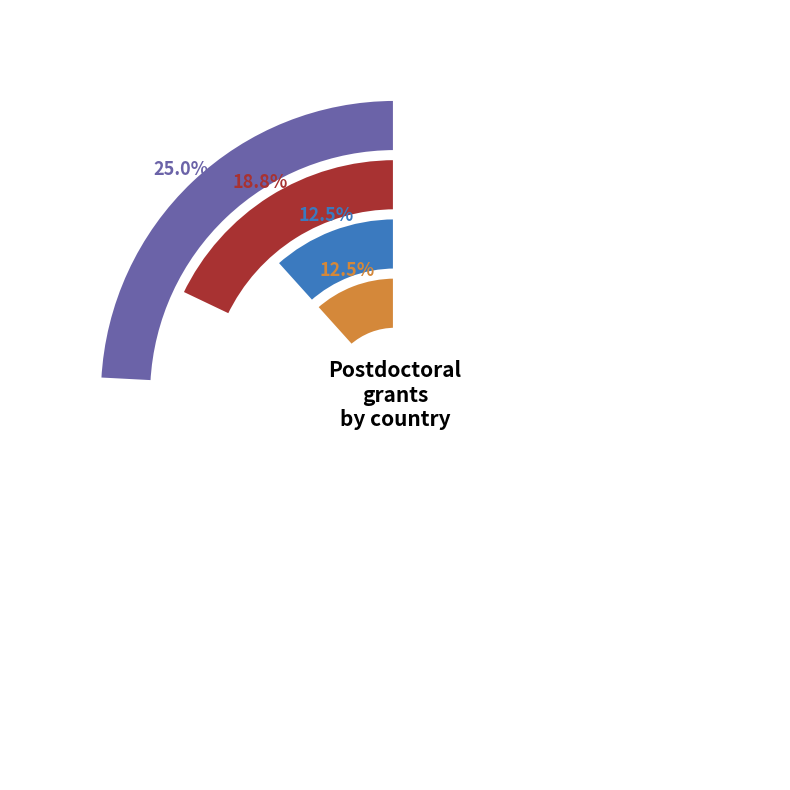

To the nearest percent, what portion does Finland represent?

6%